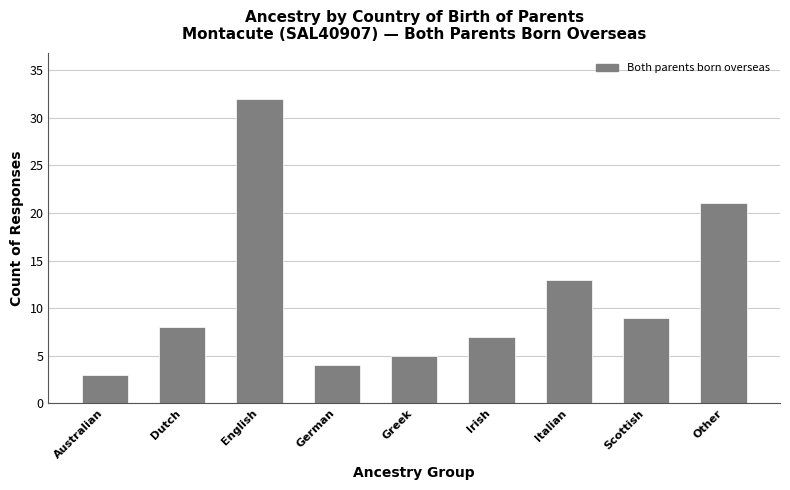

Reading left to right, transcribe all the data shown in this chart.

Australian=3	Dutch=8	English=32	German=4	Greek=5	Irish=7	Italian=13	Scottish=9	Other=21